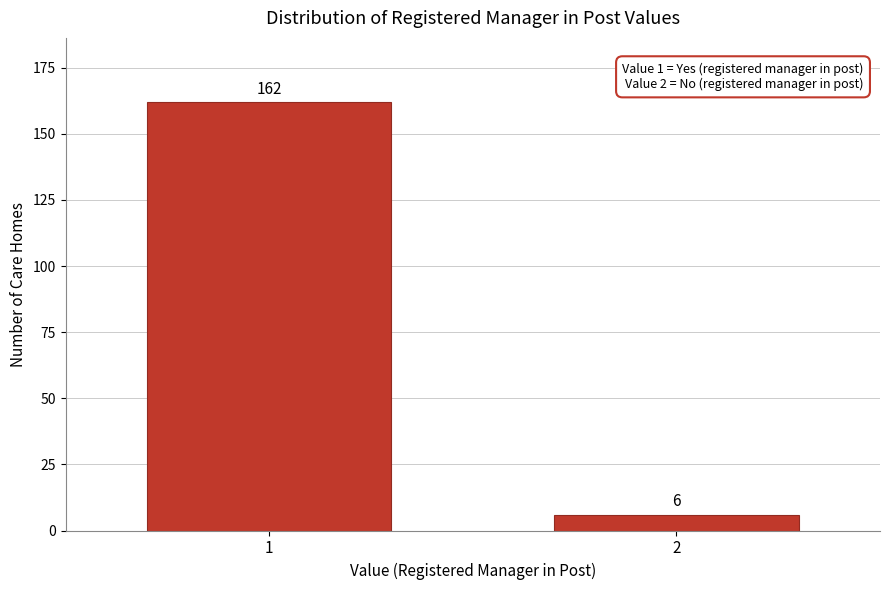

Reading left to right, what are all the values shown in this chart?

162	6